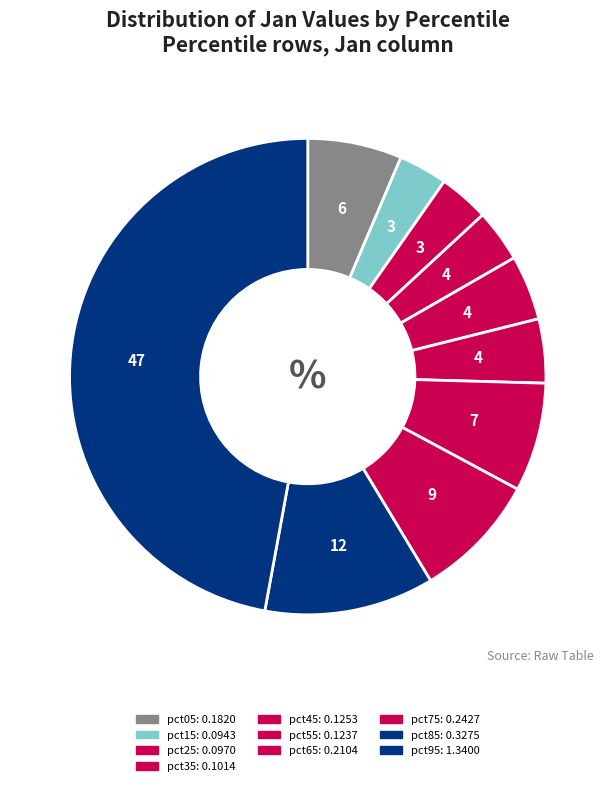

How many slices are in this pie chart?

10